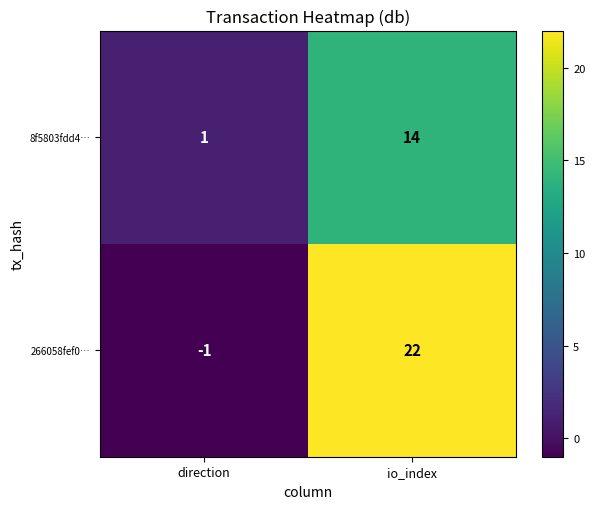

What is the difference between the highest and lowest values at direction?

2